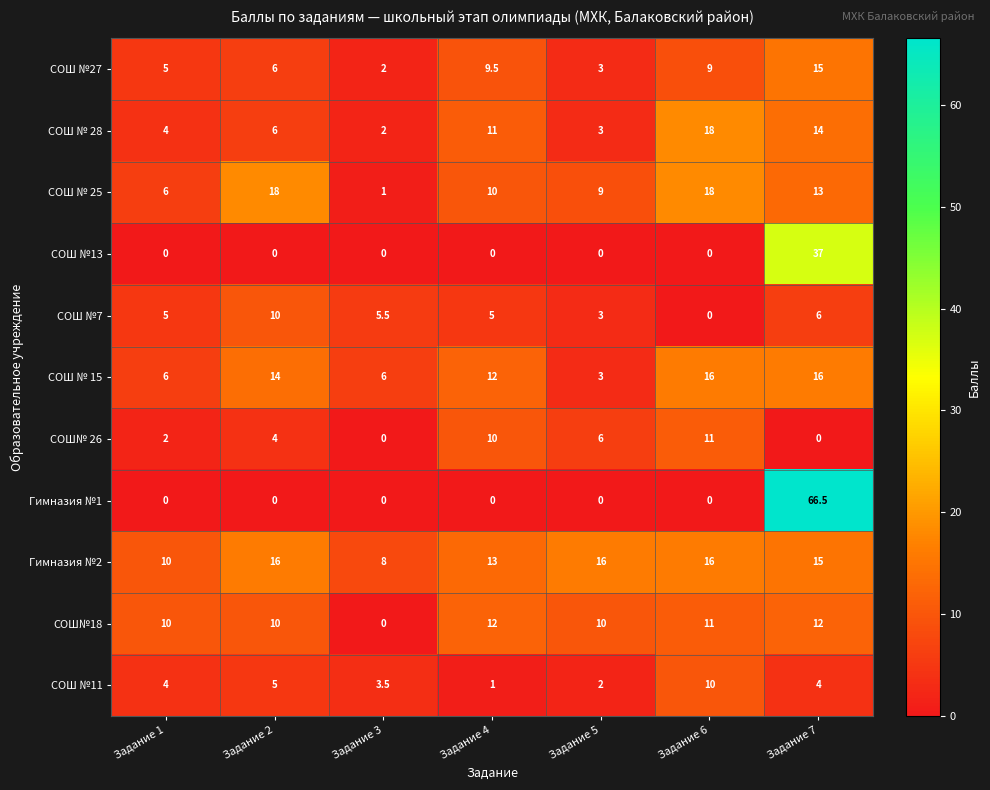

What is the difference between the highest and lowest values at Задание 1?

10.0